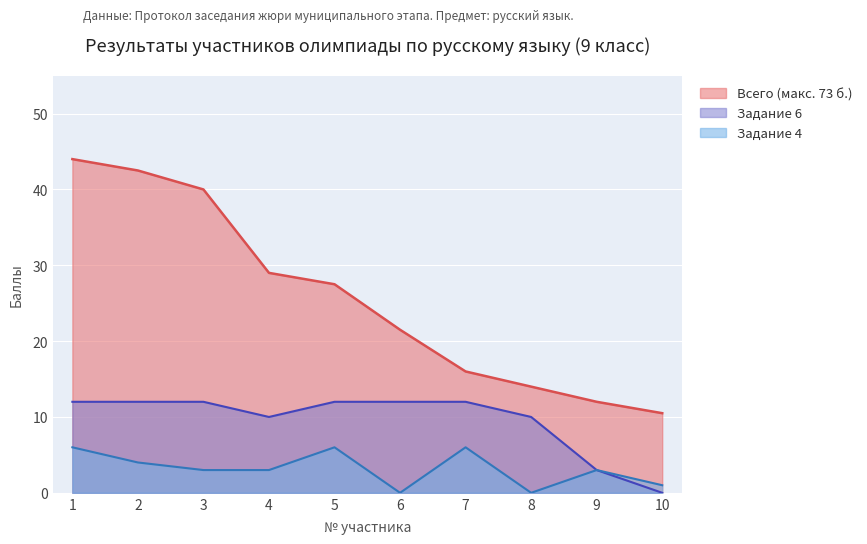

How many positive values does the Задание 4 series have?

8